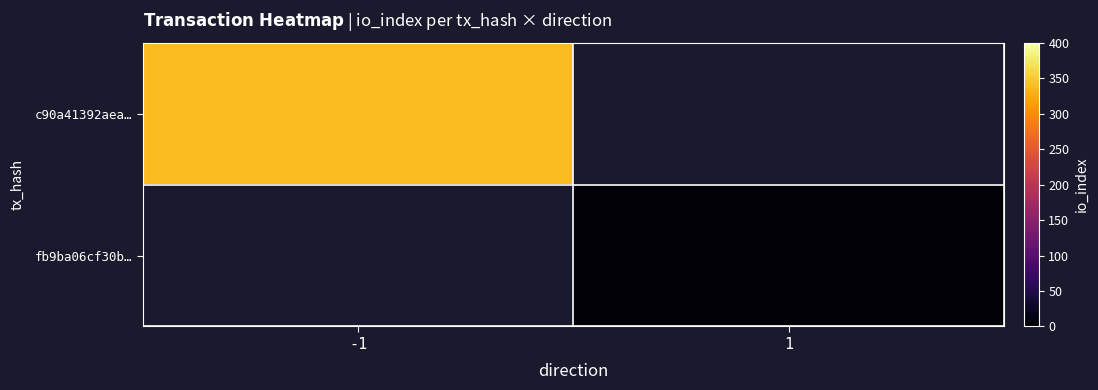

At how many categories does at least one series exceed 97?

1